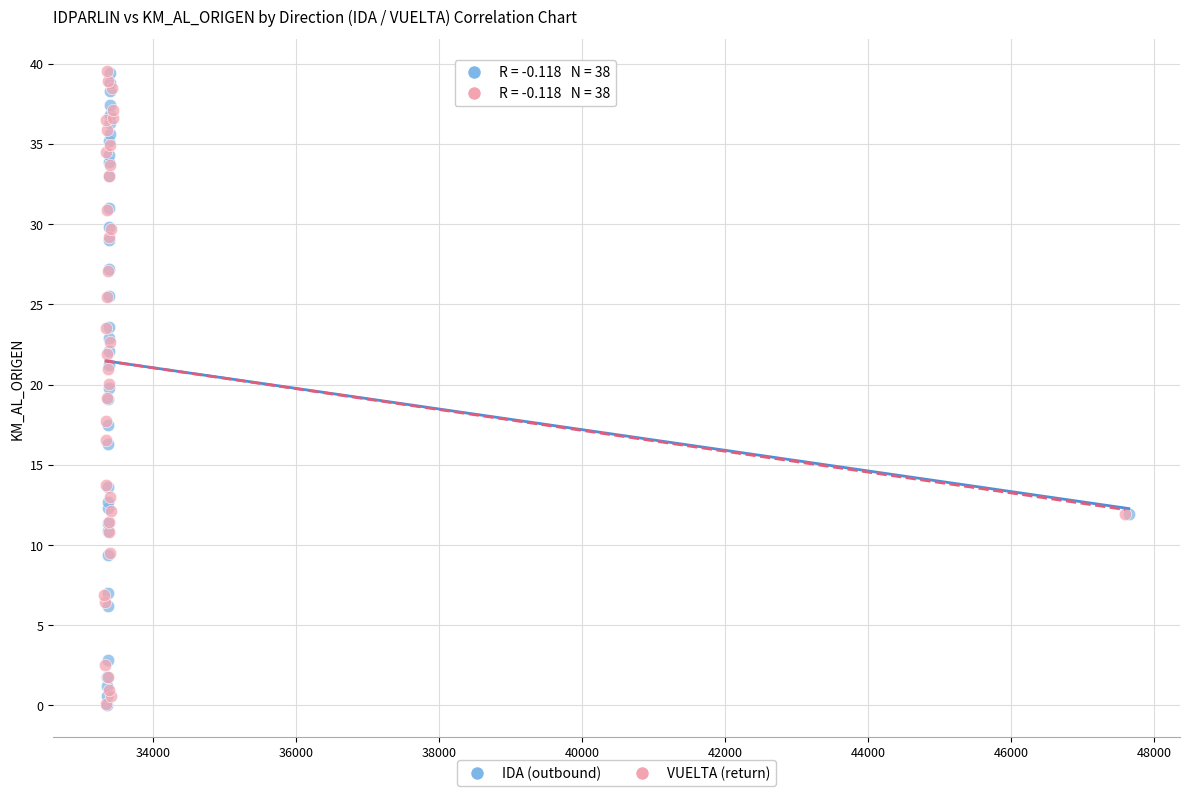

What are all the series names shown in the legend?

IDA (outbound), VUELTA (return)